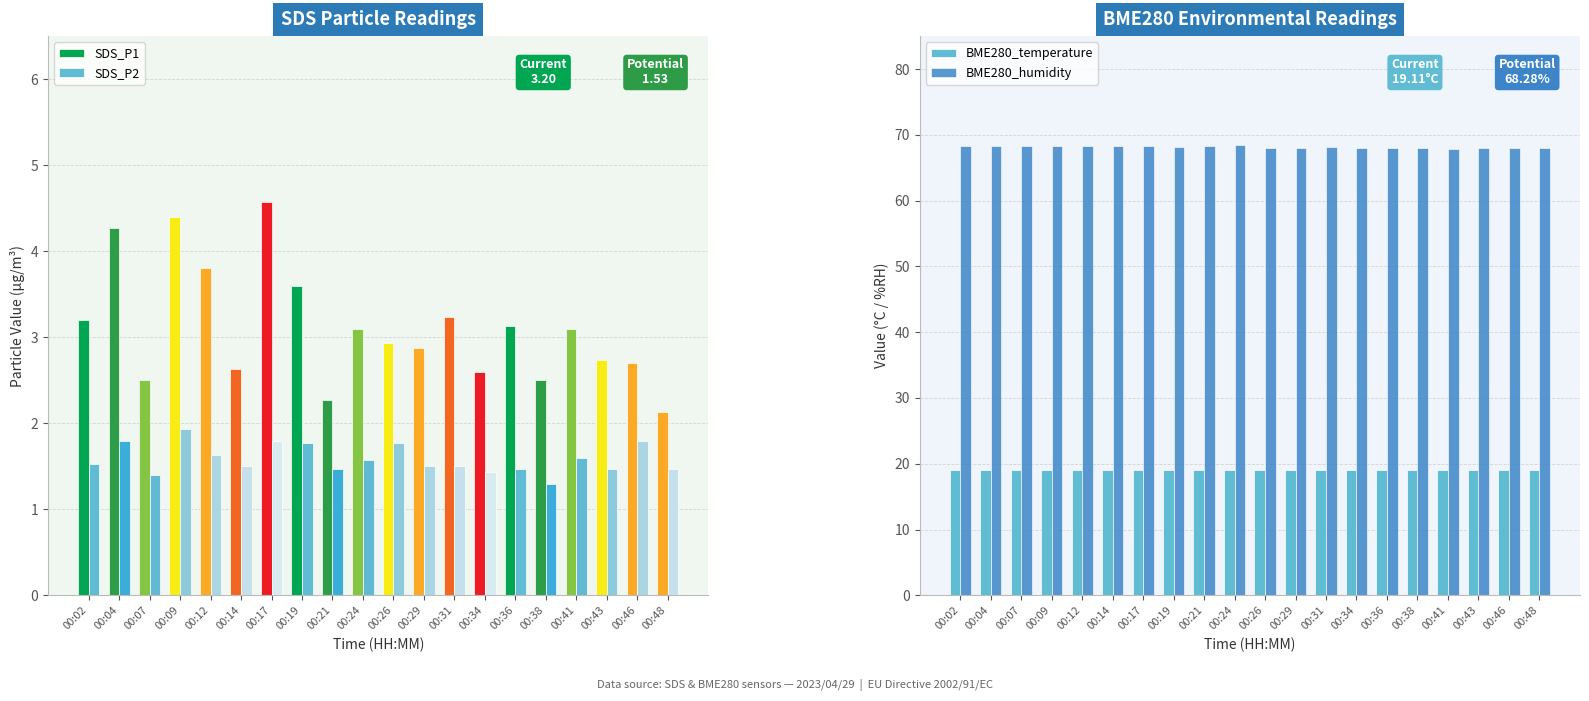

What is the value of the SDS_P1 bar at the 10th from the left?

3.1